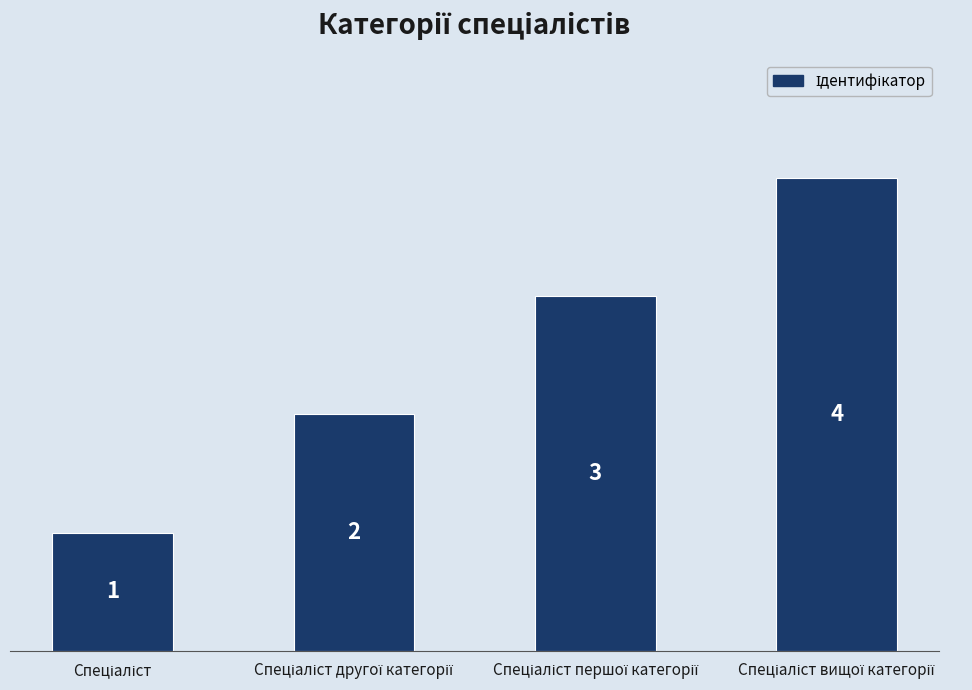

What is the sum of all values?

10